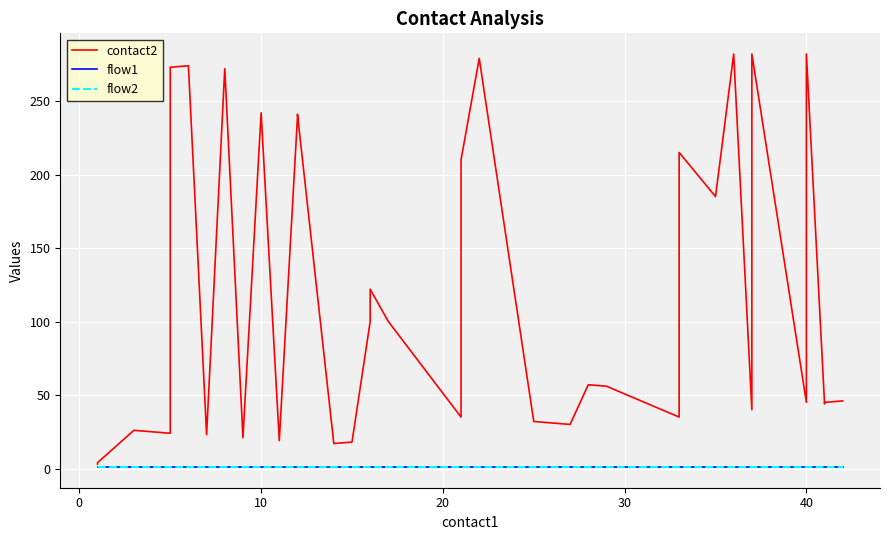

In contact2, how many points are higher than both neighbors (excluding endpoints)?

12